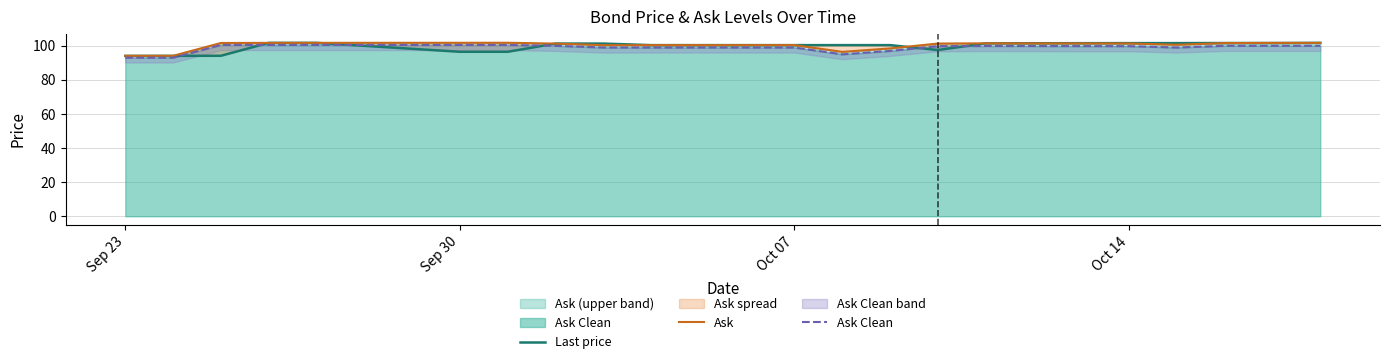

What is the minimum value shown in the chart?

93.0